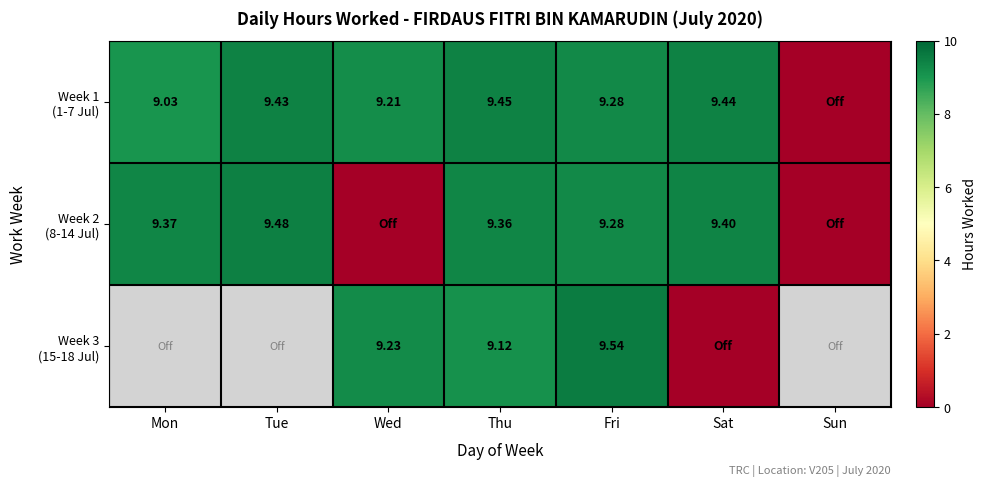

What is the spread (max minus min) of values at Mon?

0.3